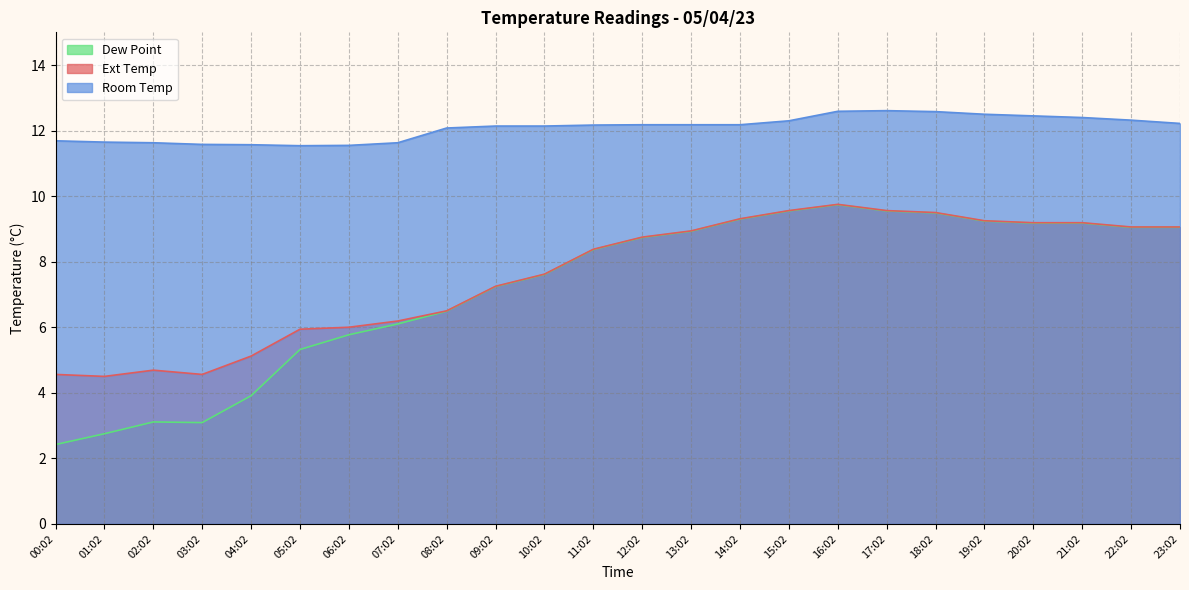

How many values in the Ext Temp series exceed 8?

13